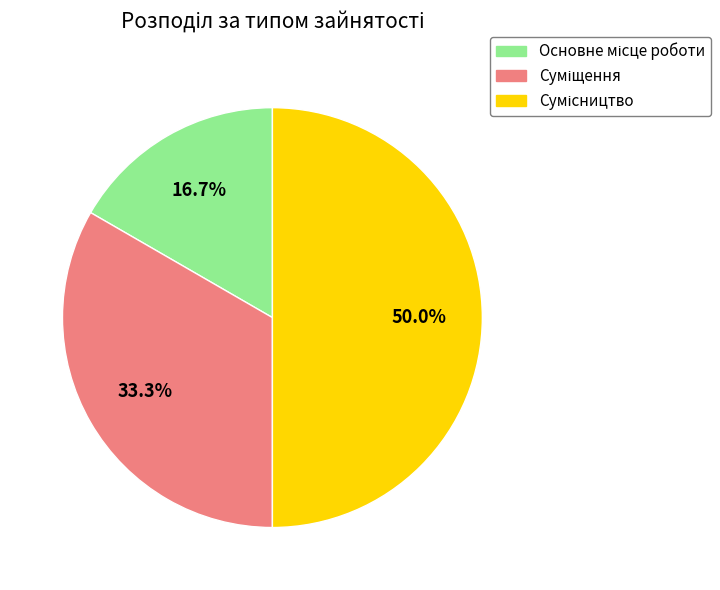

Does any single category account for the majority?

No